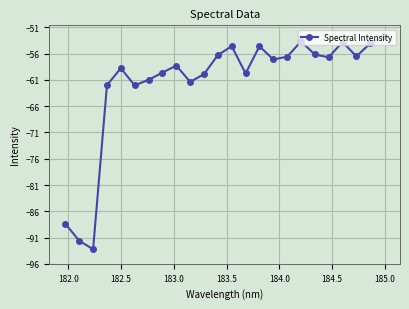

What is the greatest value displayed?

-52.6